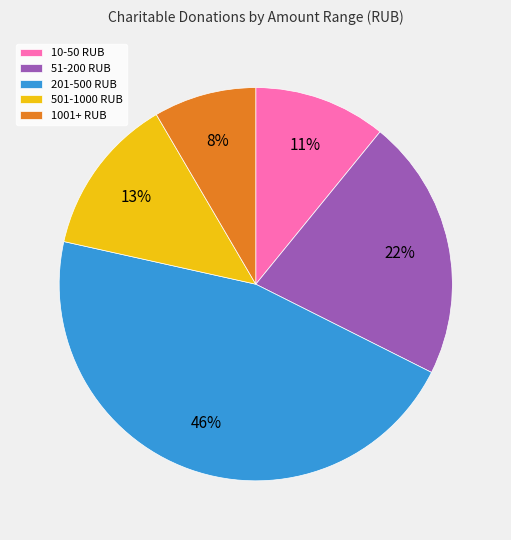

To the nearest percent, what is the average slice percentage?

20%